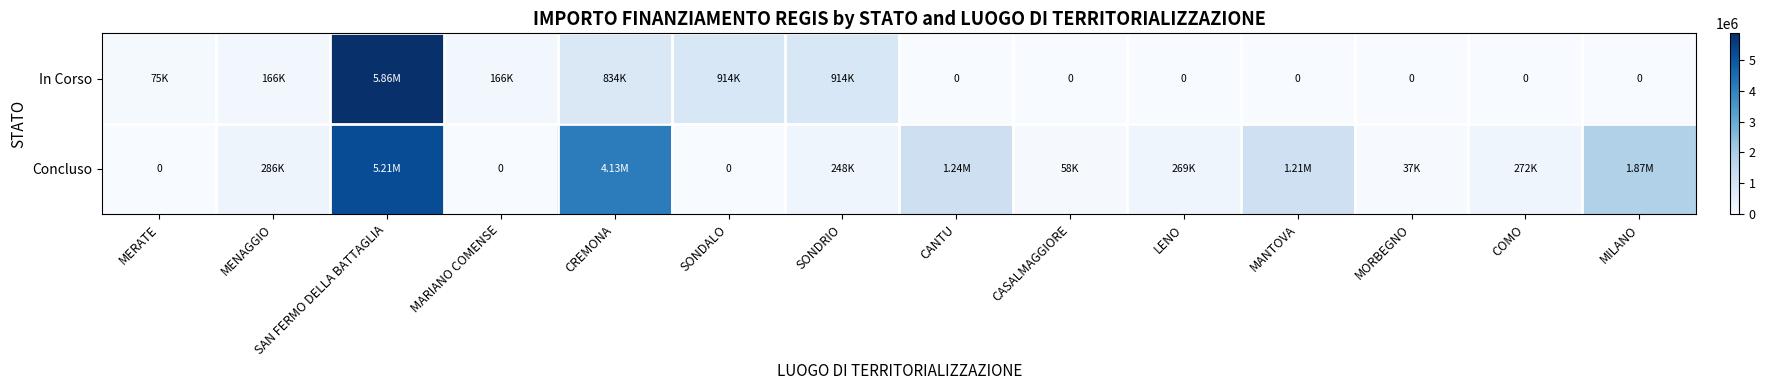

What is the difference between the highest and lowest values at MARIANO COMENSE?

165553.7